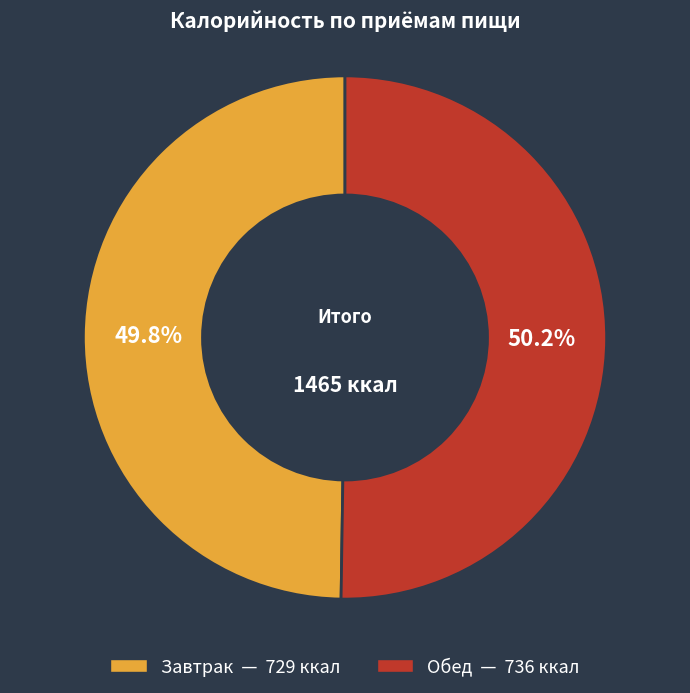

Is there a majority slice in this chart?

Yes